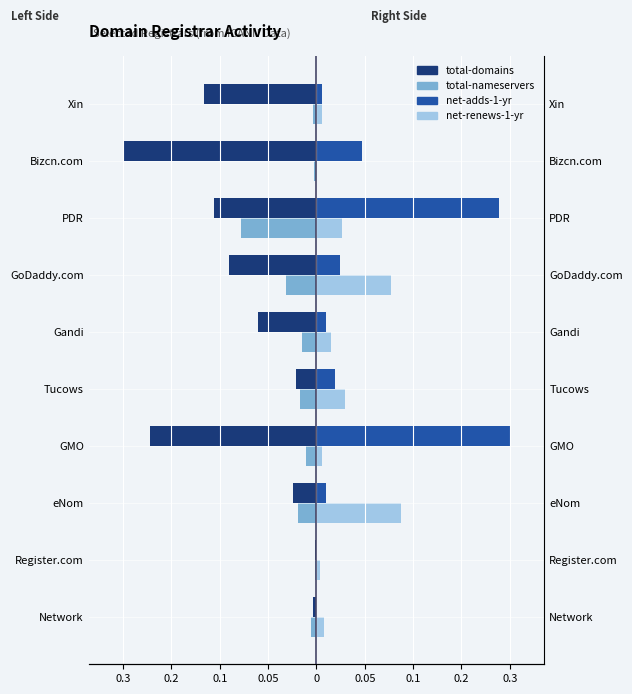

Rank the series by their average value, from lowest to highest.

total-domains, total-nameservers, net-renews-1-yr, net-adds-1-yr